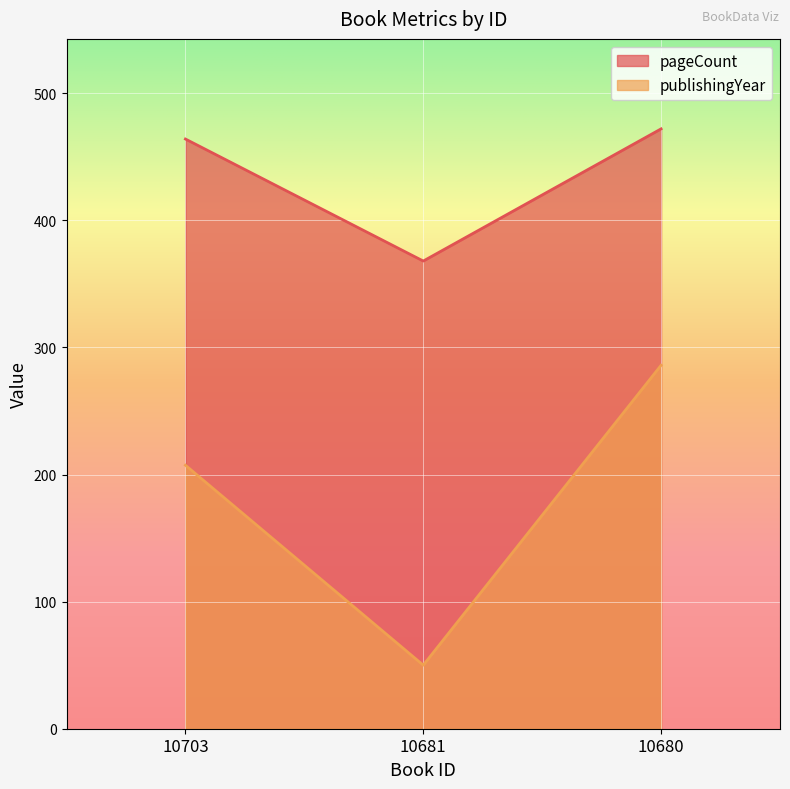

What value does the publishingYear series have at 10680?

286.0